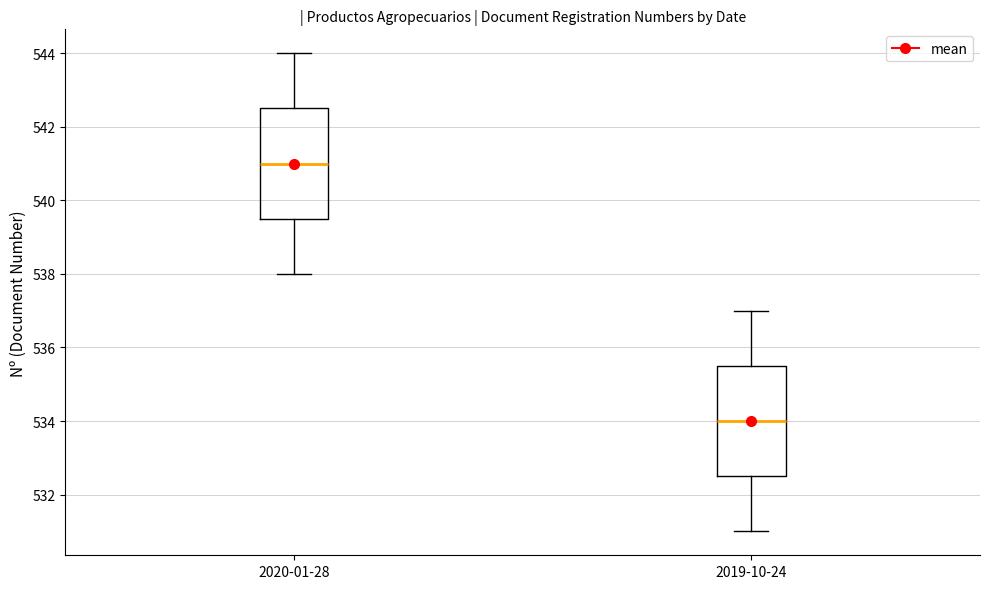

Which box's median line is the lowest?

2019-10-24